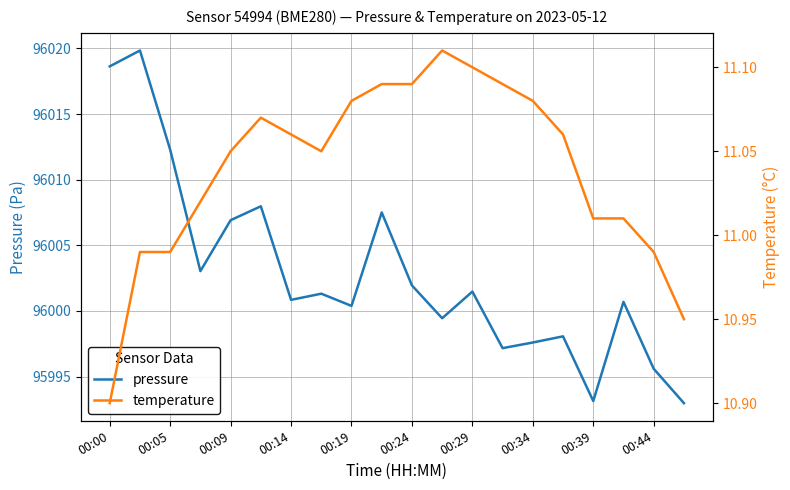

Which series has the largest total across all categories?

pressure